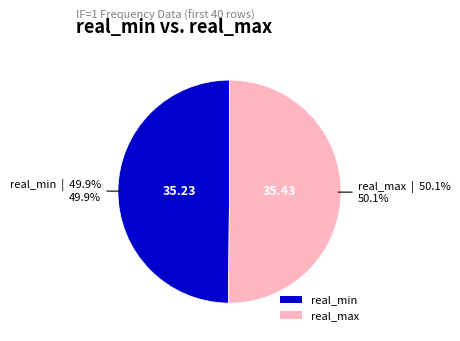

How many slices are in this pie chart?

2